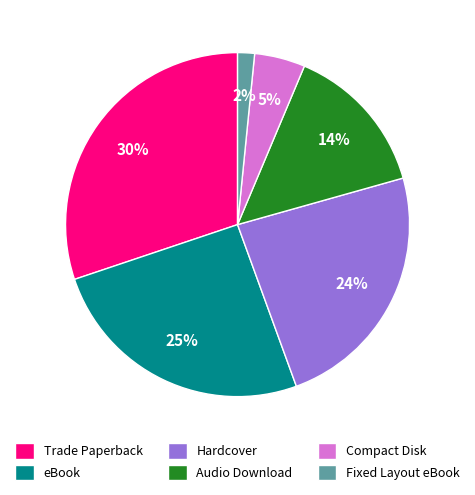

Rank the categories by value from highest to lowest.

Trade Paperback, eBook, Hardcover, Audio Download, Compact Disk, Fixed Layout eBook